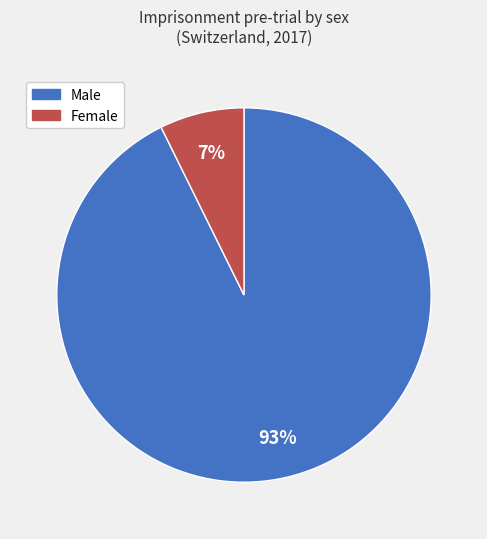

Approximately how many times larger is the value at Female compared to Male?

0.1